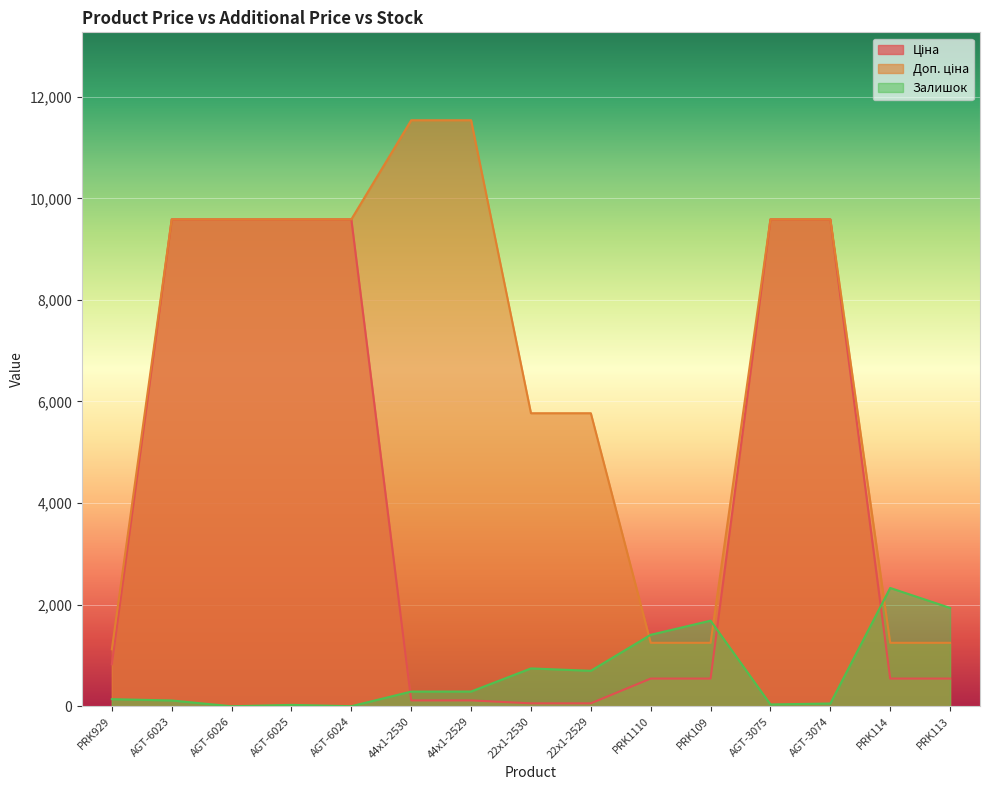

Where is Ціна nearest to the value 4821?

PRK929